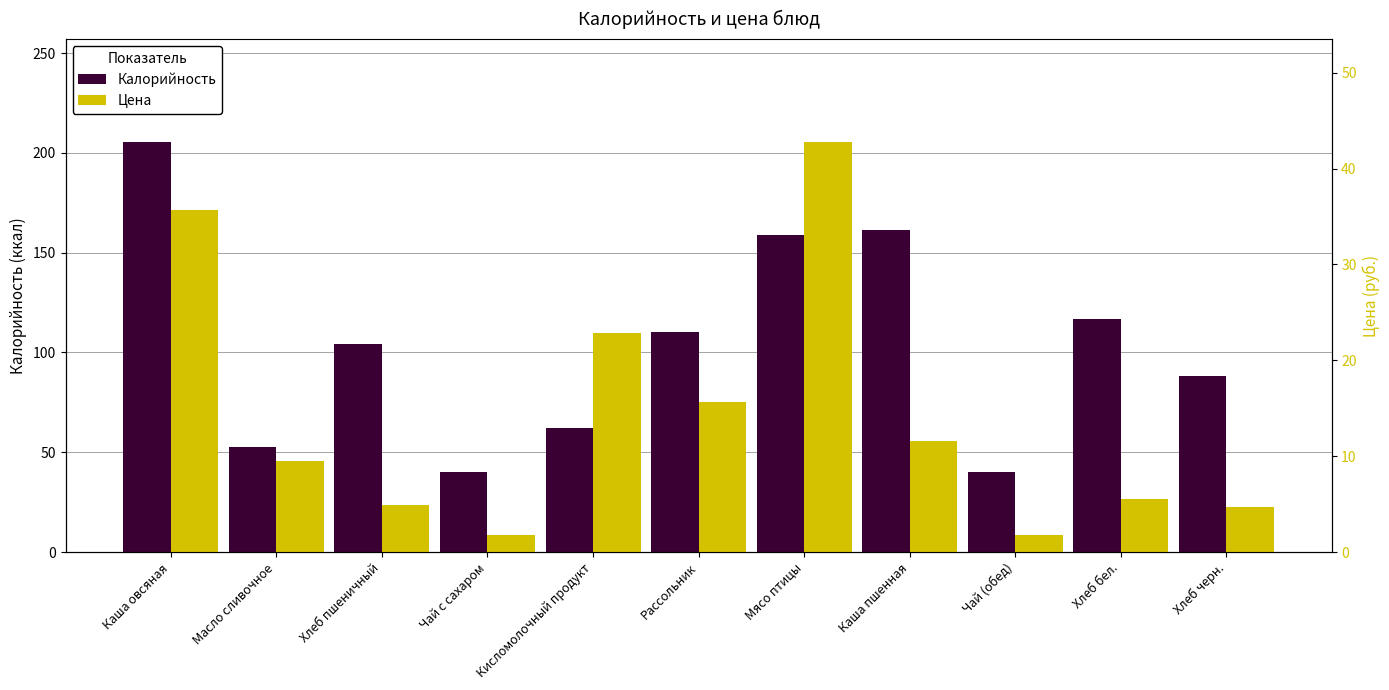

At which label is Цена closest to 22?

Кисломолочный продукт